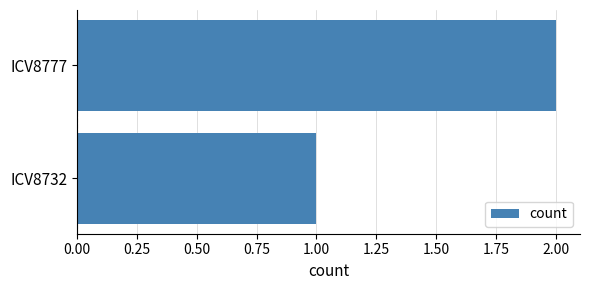

How many values are between 1 and 2?

2